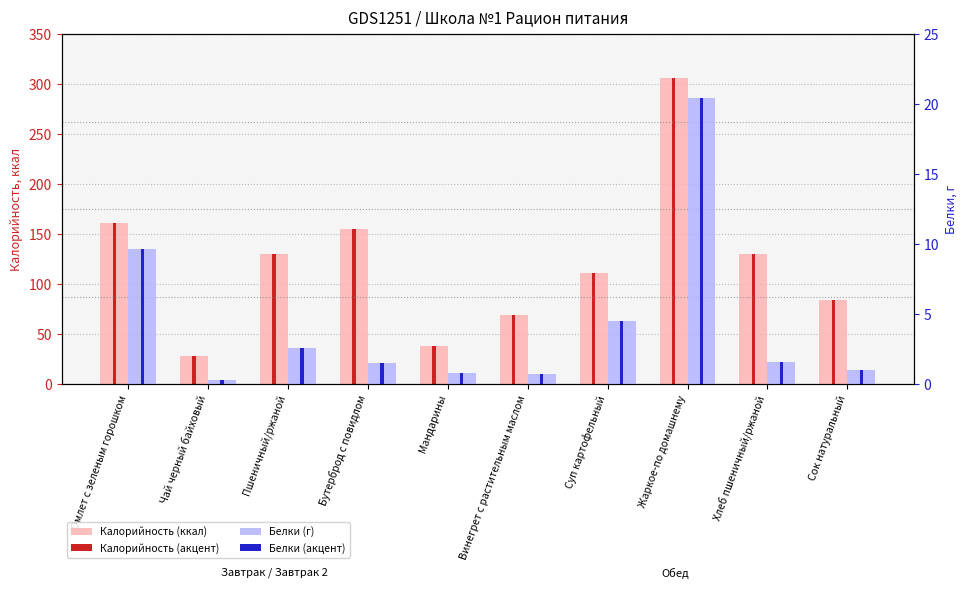

Is it true that Калорийность (ккал) equals 84.4 at Сок натуральный?

True